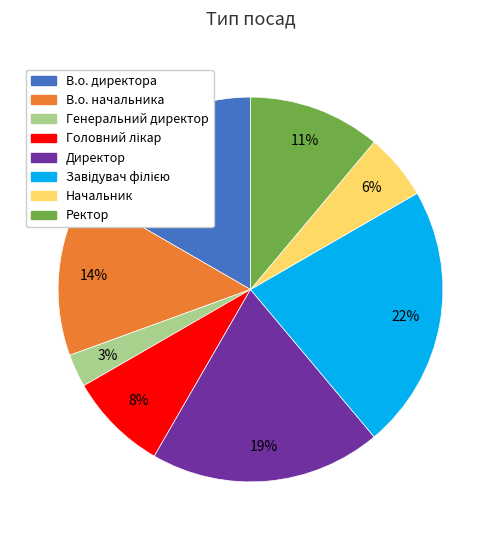

Which category has the smallest portion of the pie?

Генеральний директор